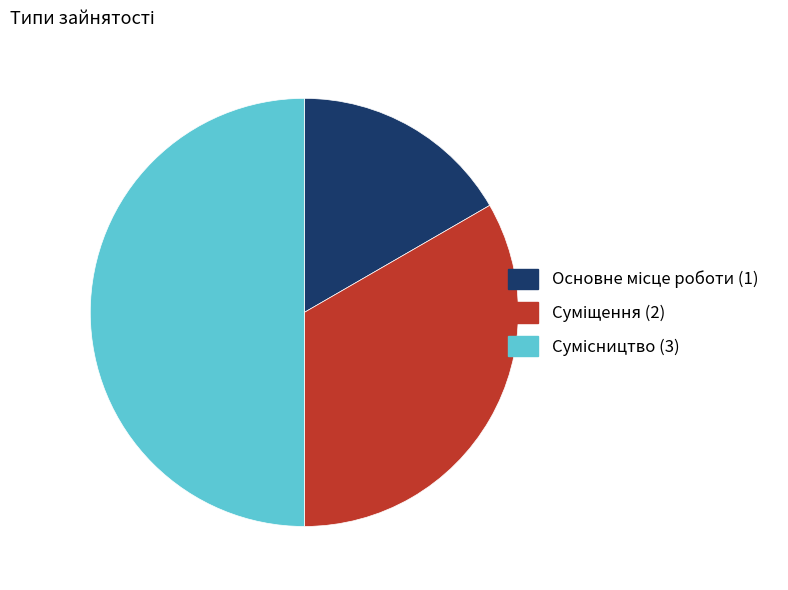

How many segments does this pie chart have?

3